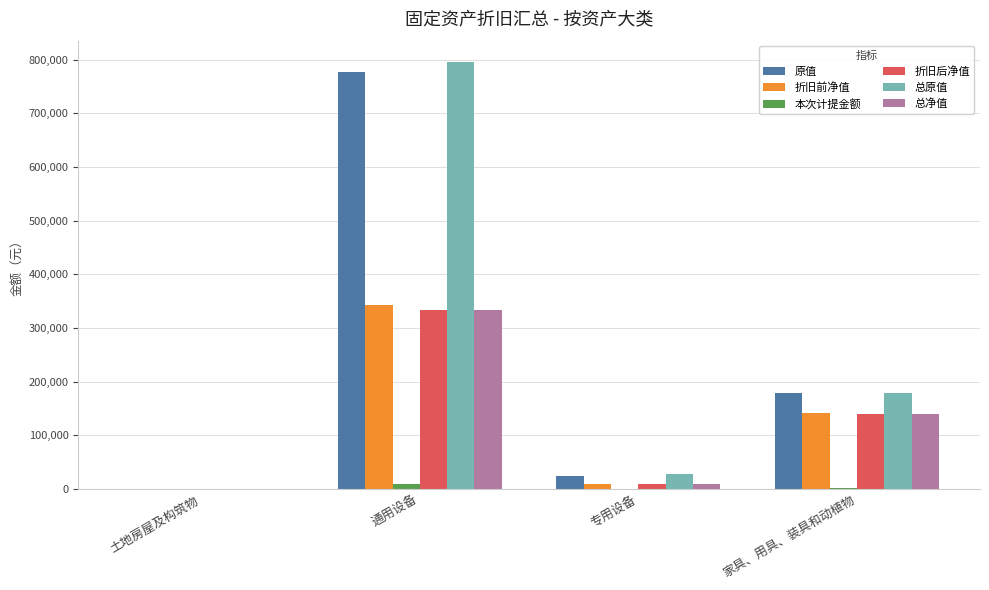

What is the maximum value for 总原值?

795419.5